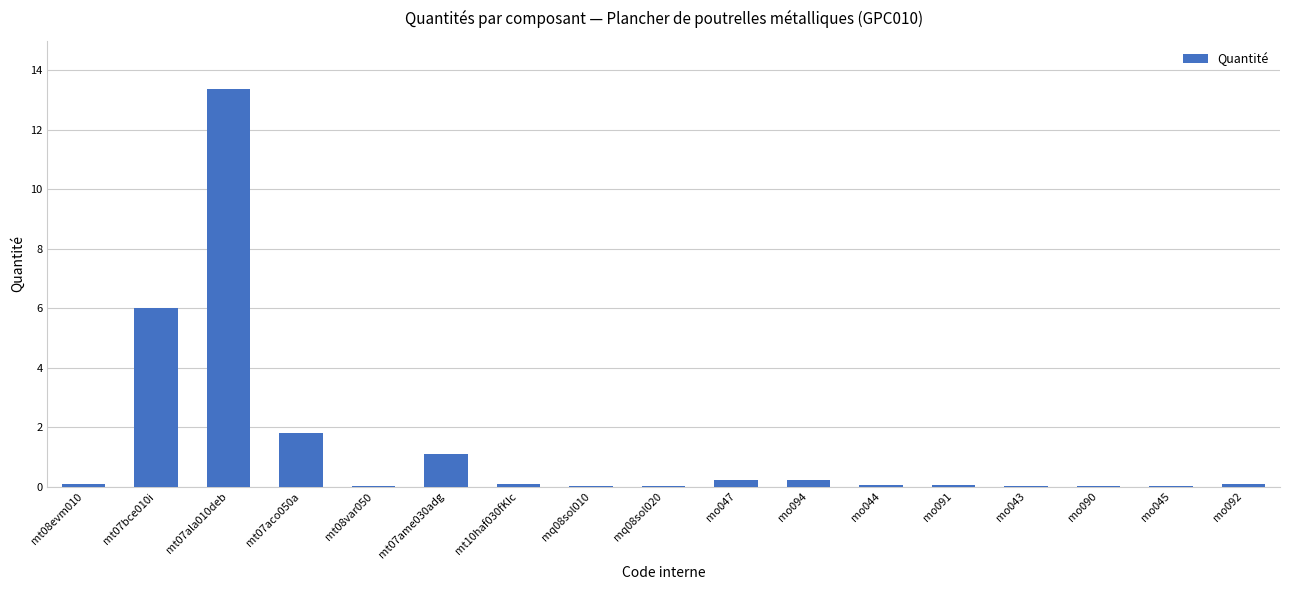

What is the average value?

1.4